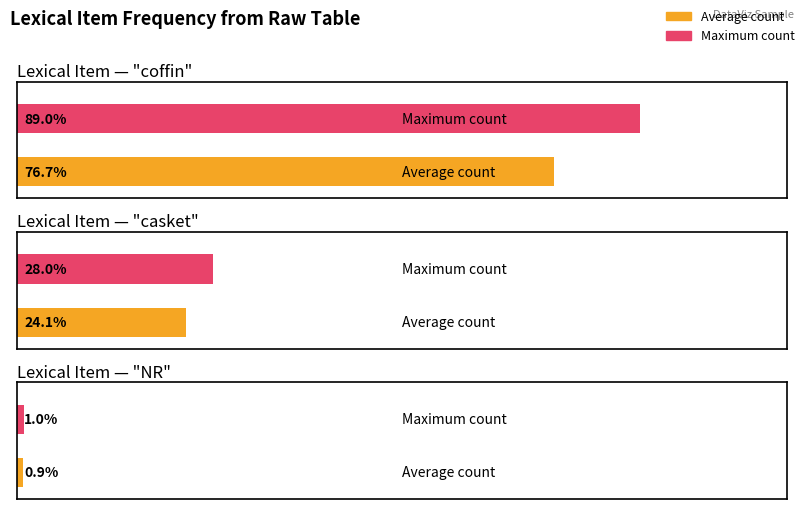

Is the value of coffin at casket greater than the value of NR at casket?

No